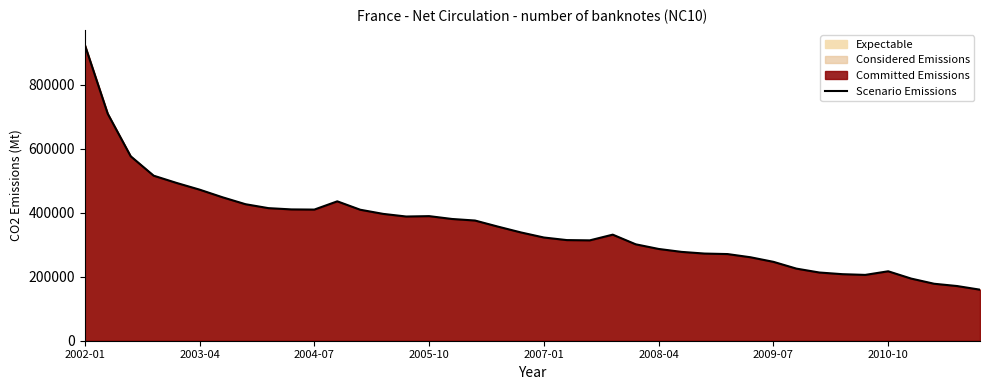

What is the difference between the maximum and minimum values?

765922.0